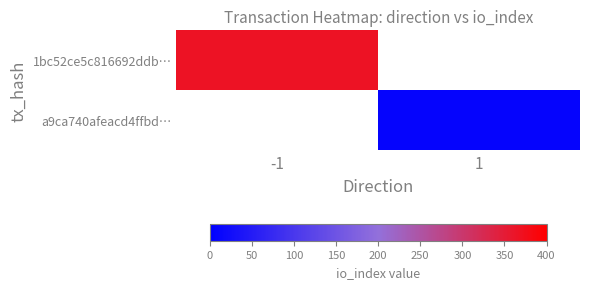

List the labels in order of 1bc52ce5c816692ddb… value, smallest first.

-1, 1